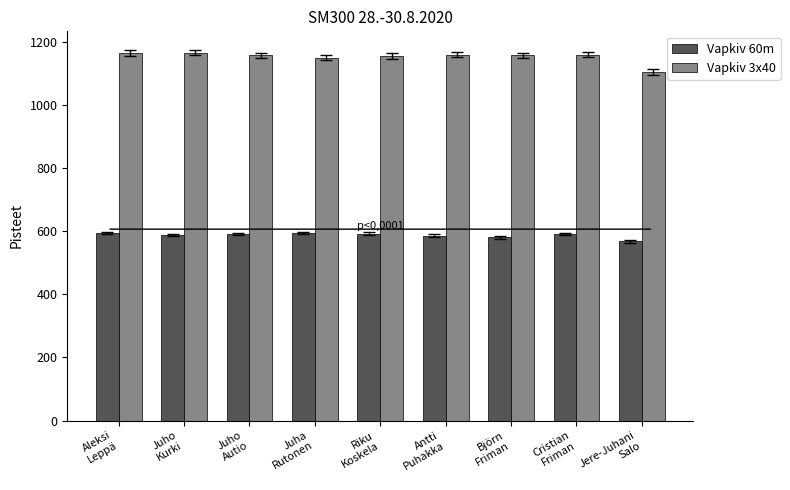

What is the smallest value displayed?

567